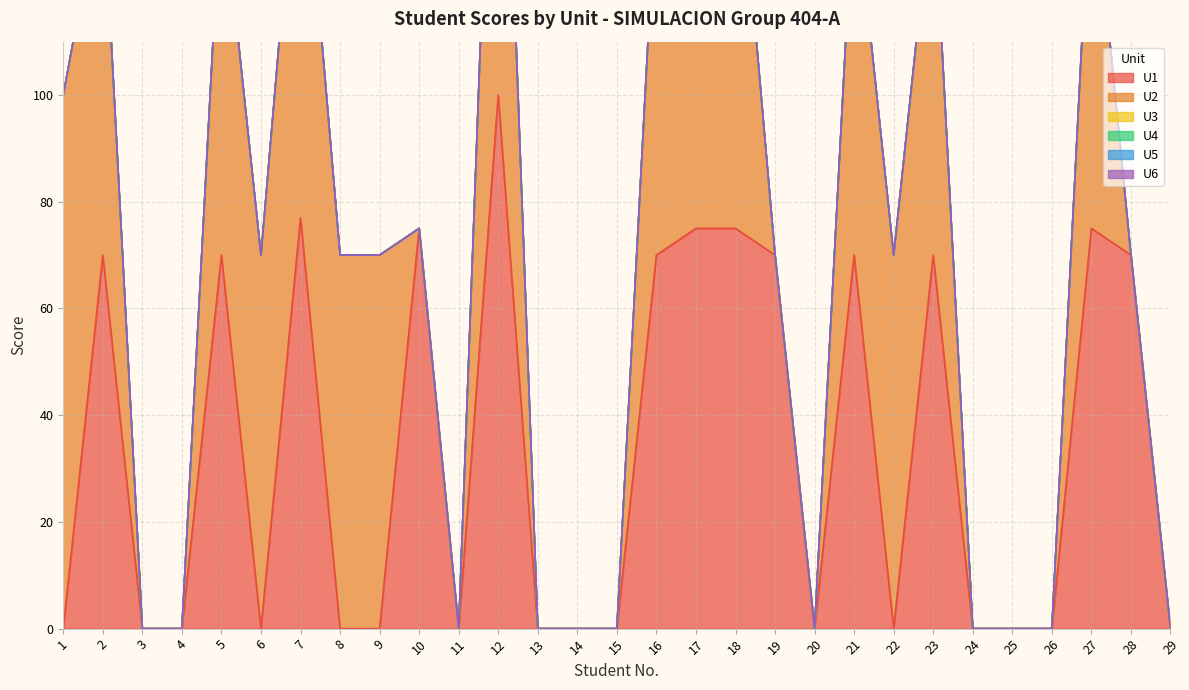

Rank the series by their maximum value, from highest to lowest.

U1, U2, U3, U4, U5, U6